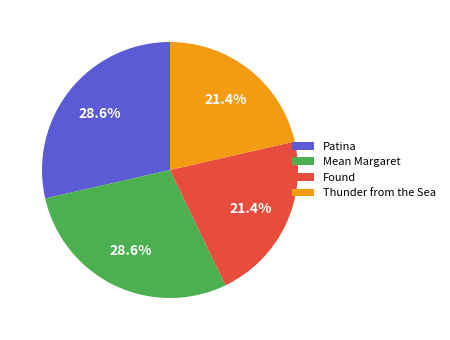

What percentage do Patina and Thunder from the Sea together represent?

50.0%